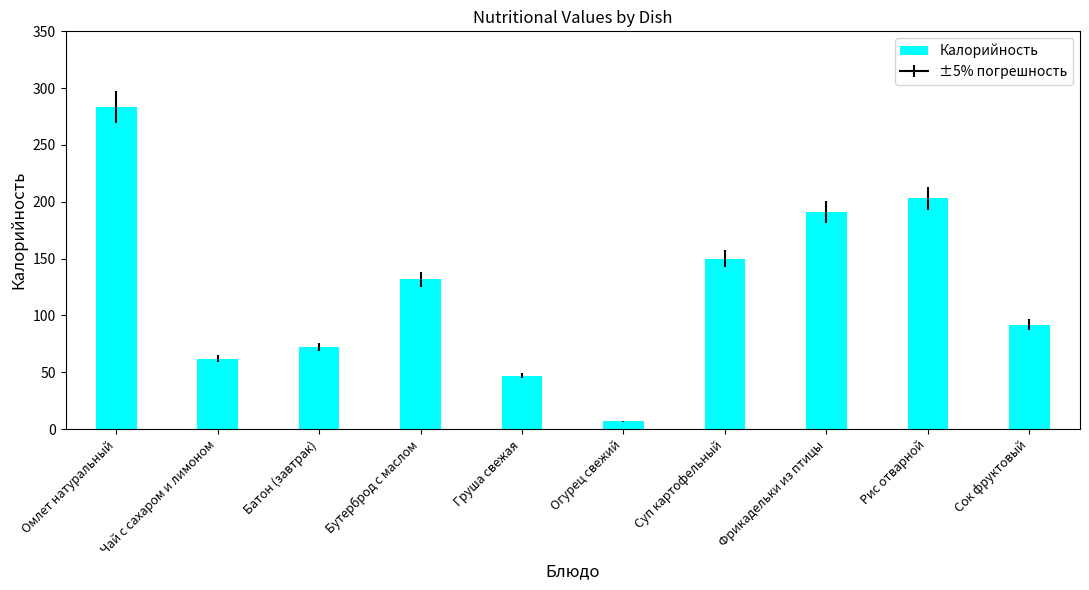

What is the value of the 3rd bar from the left?

72.0